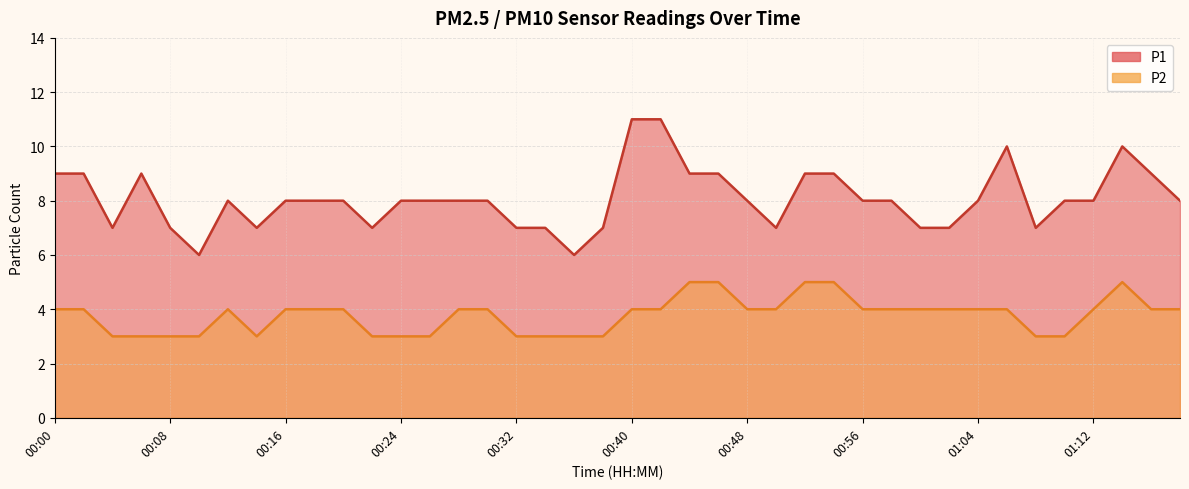

True or false: P2 and P1 cross at least once.

False